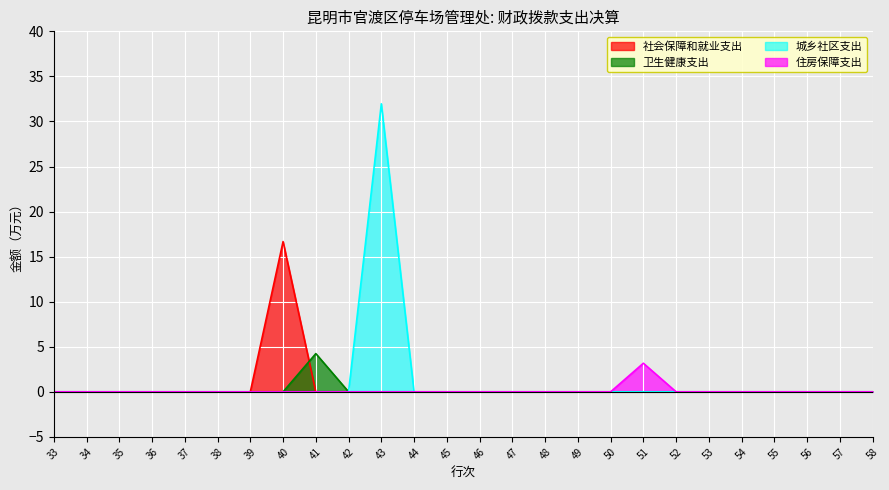

What is the sum of all 住房保障支出 values?

3.2